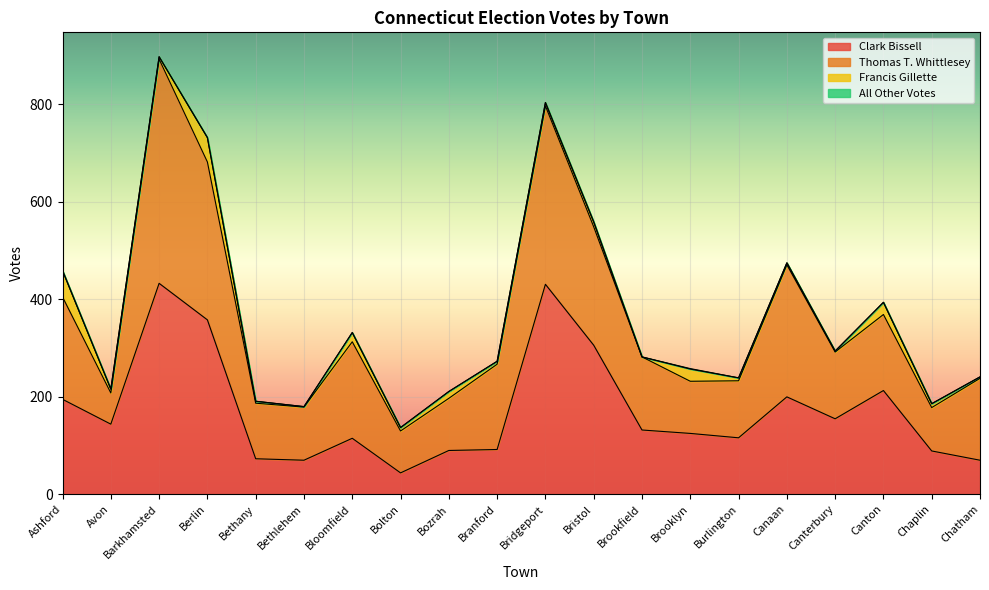

Does the chart display data point markers on the line(s)?

No